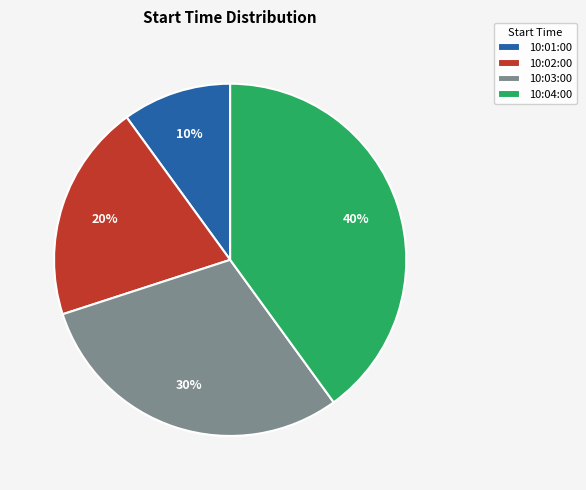

Which category has the biggest portion of the pie?

10:04:00